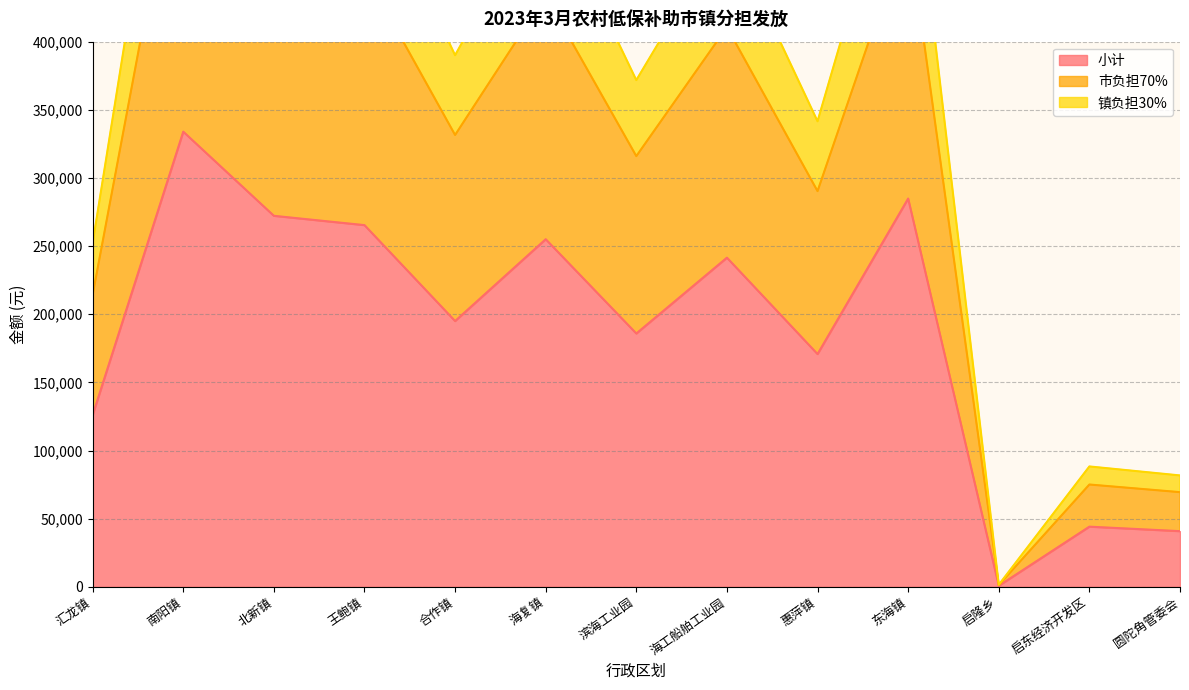

Which category has the highest value in the 小计 series?

南阳镇